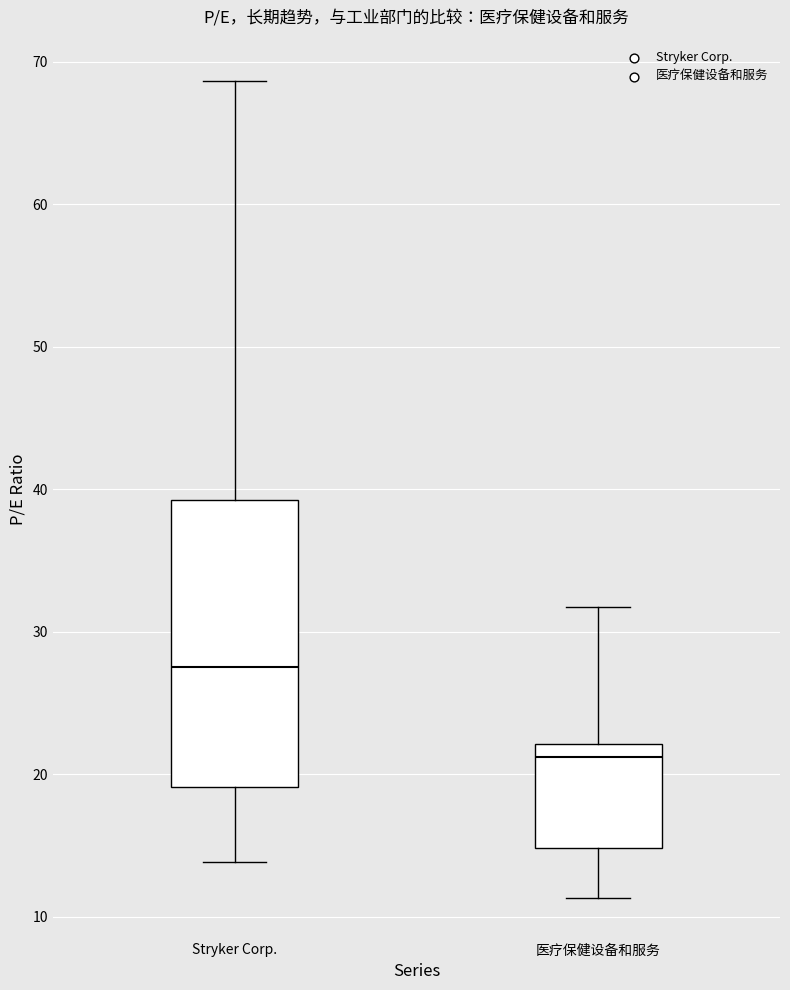

Reading left to right, transcribe this box plot: for each box, give where its median line is, the range the box spans, and where its two whiskers end, as read against the y-axis. The values are not printed on the chart, so give them approximately, as read against the axis.

Stryker Corp.: median 28, box 19 to 39, whiskers 14 to 69
医疗保健设备和服务: median 21, box 15 to 22, whiskers 11 to 32